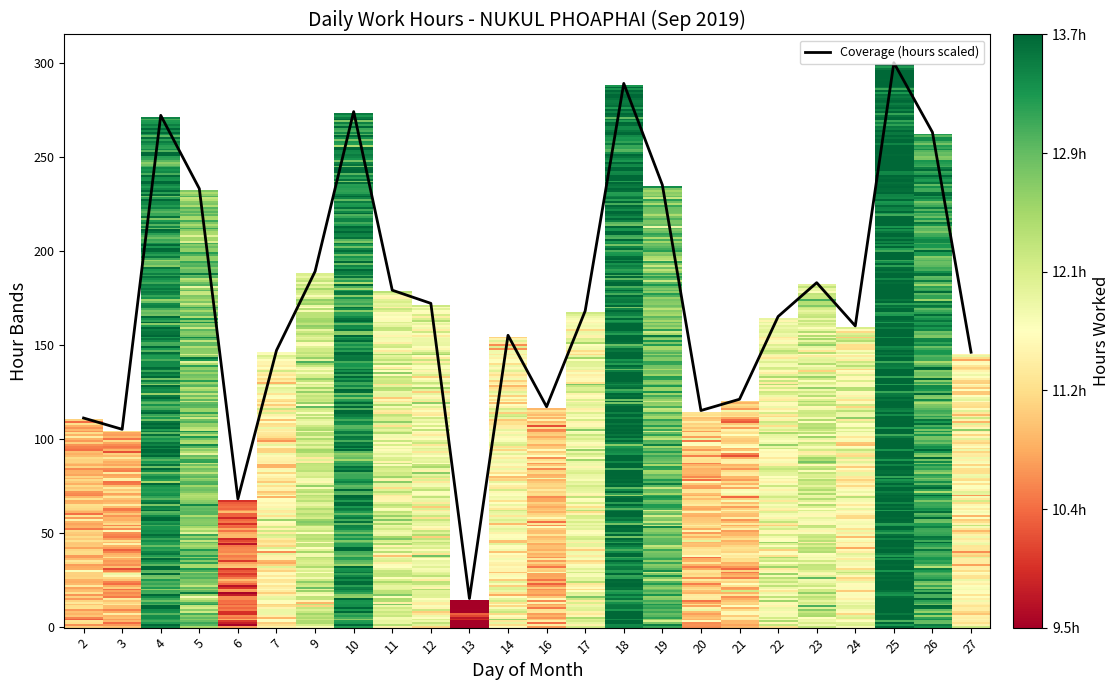

Count the number of categories in the chart.

24